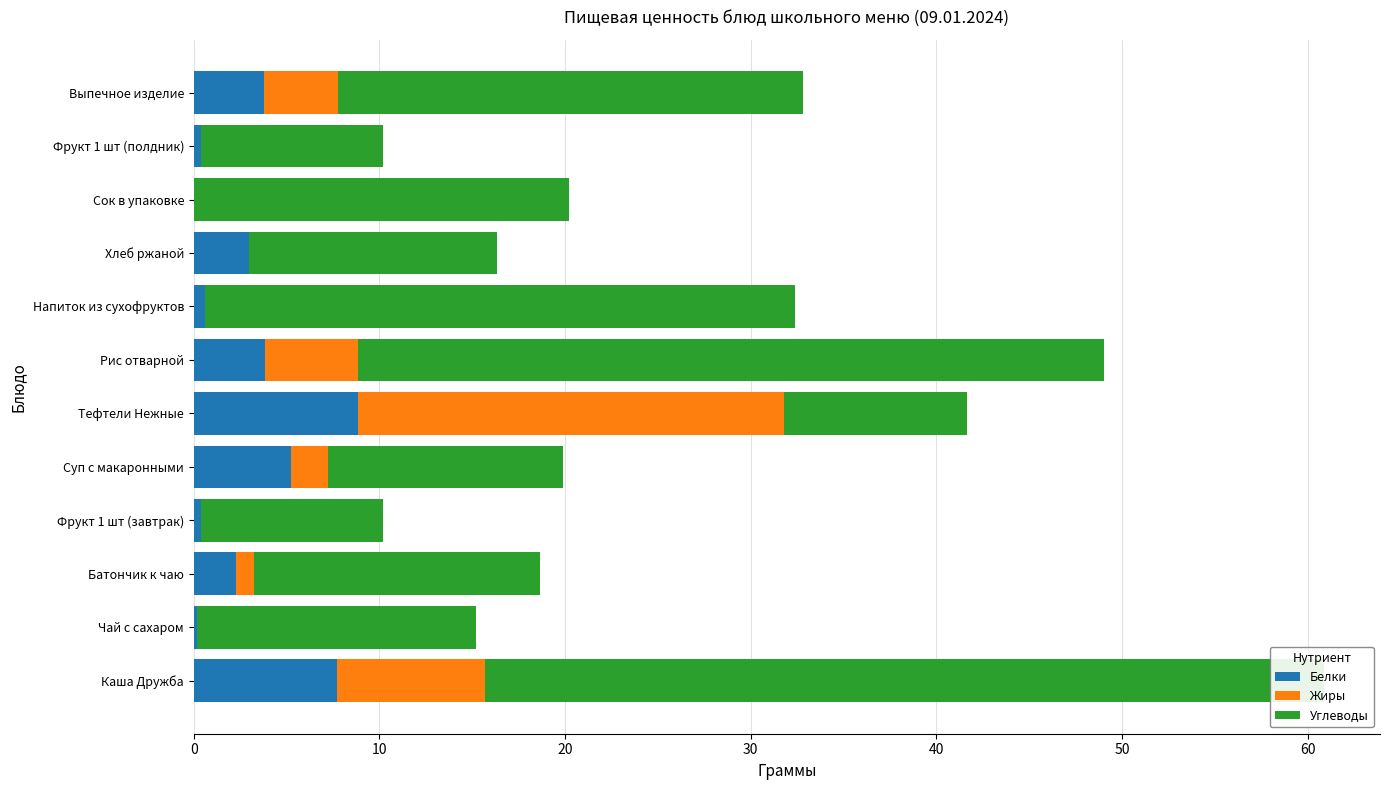

The Белки series shows 1.1 at Выпечное изделие. True or false?

False